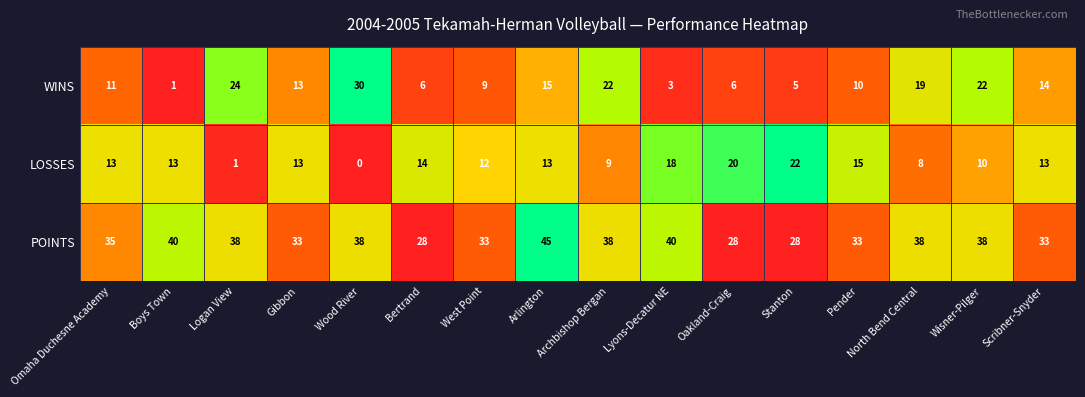

The value of LOSSES at Lyons-Decatur NE is 18. True or false?

True